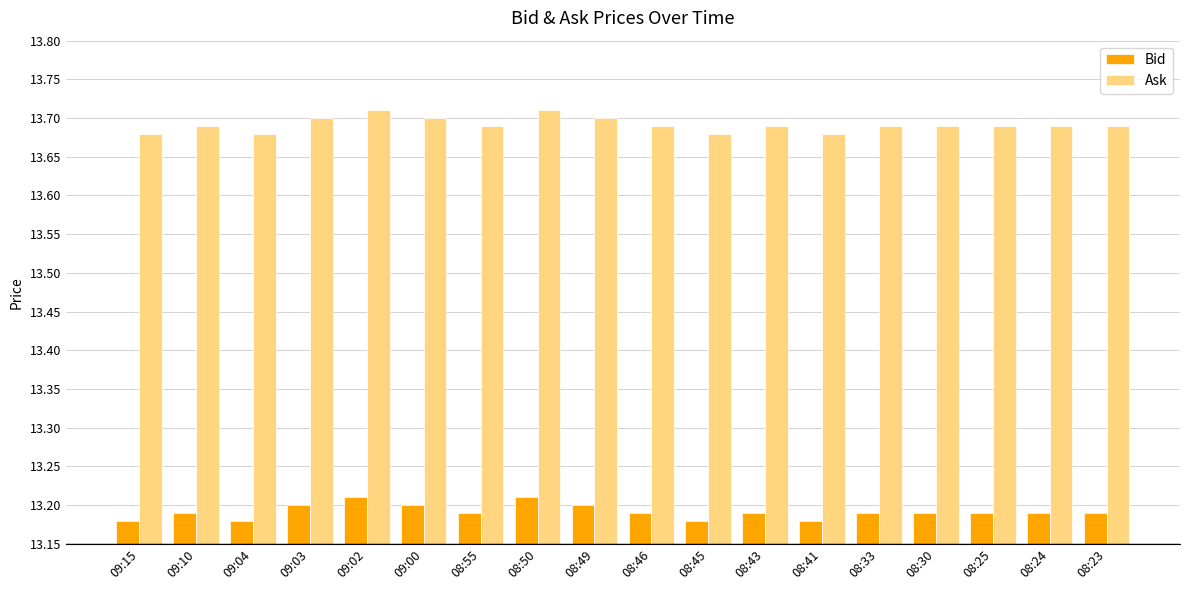

How many groups of bars are there?

18